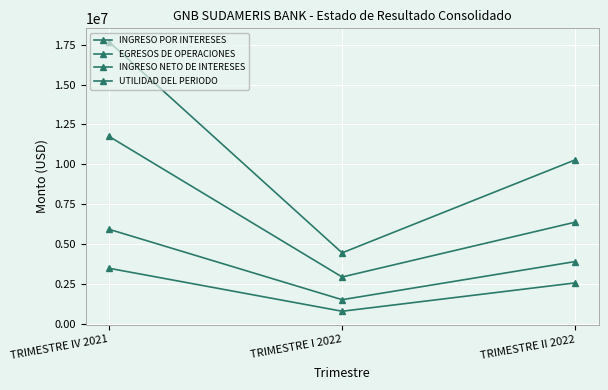

Does the chart have visible grid lines?

Yes